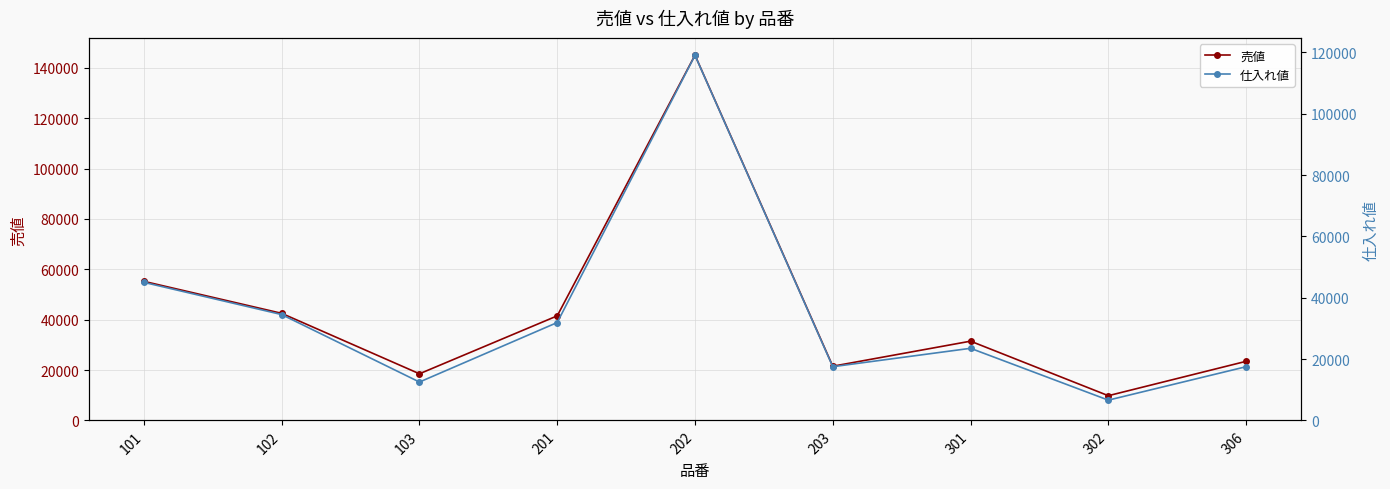

What are all the series names shown in the legend?

売値, 仕入れ値